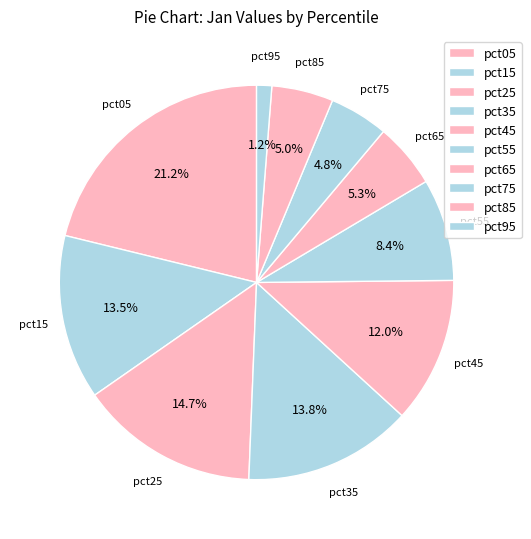

True or false: pct25 accounts for 15% of the total.

True